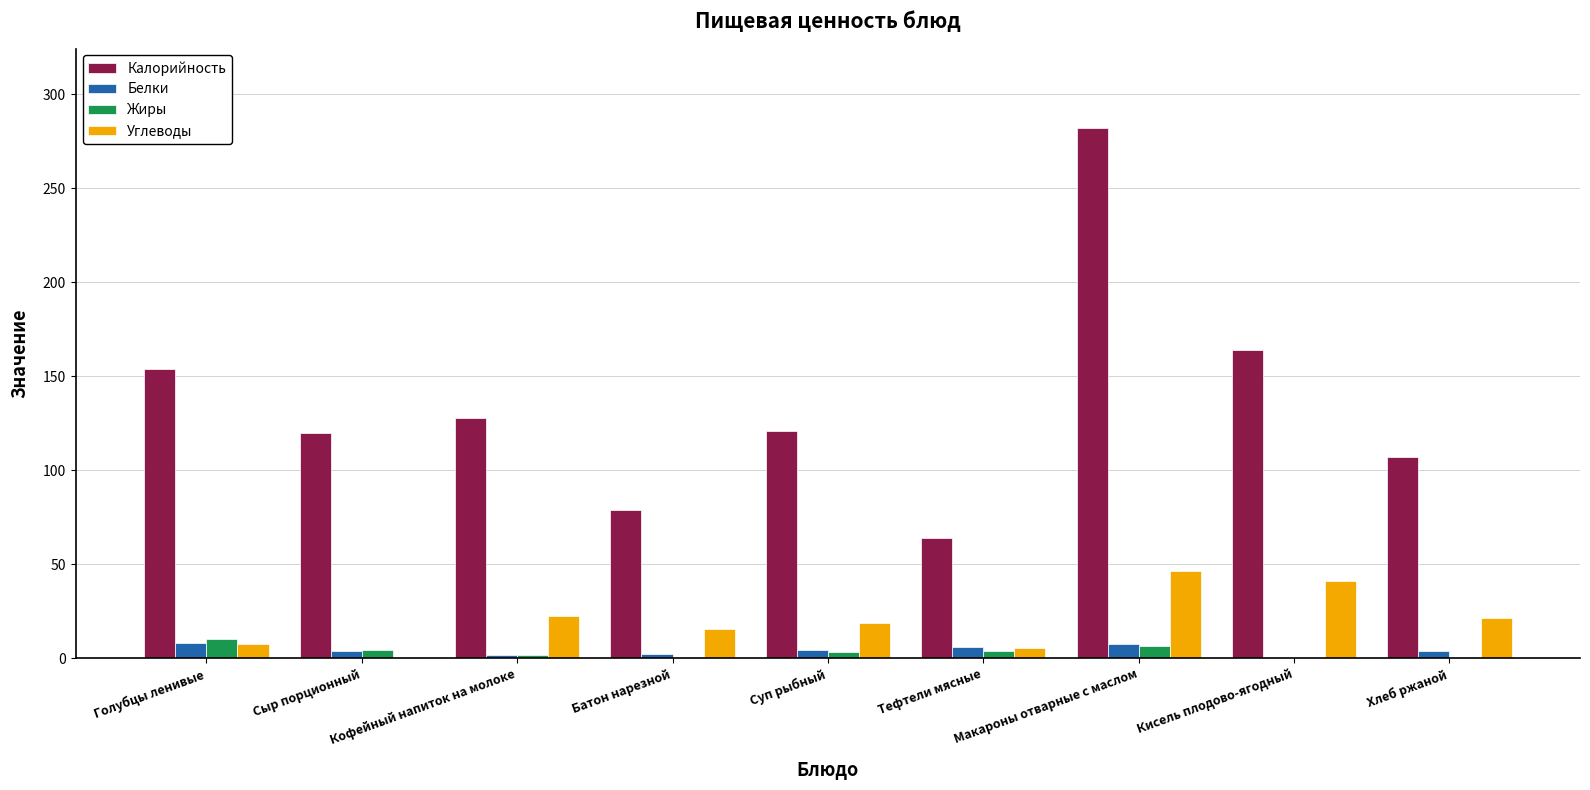

Is the value of Белки at Суп рыбный greater than the value of Калорийность at Суп рыбный?

No